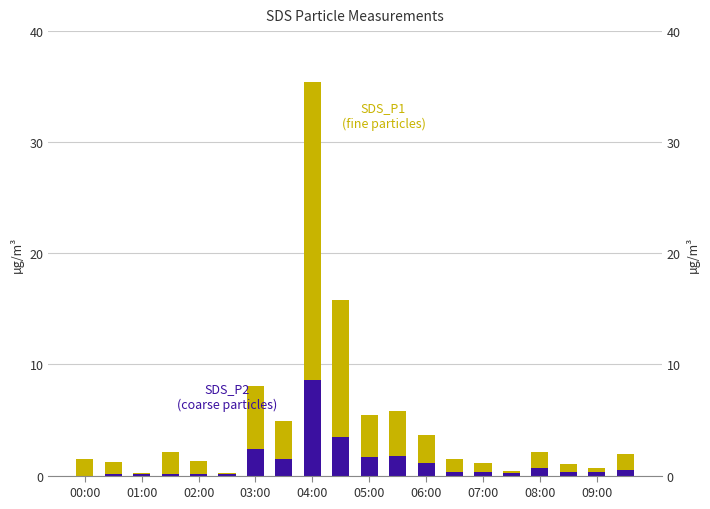

How many values in the SDS_P1 series are below 1?

6